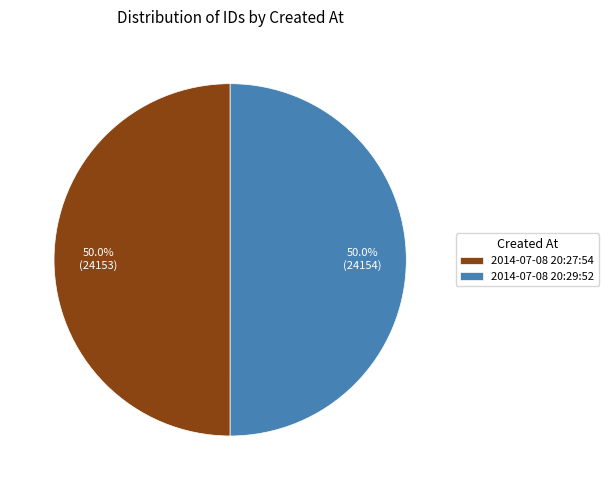

Do 2014-07-08 20:27:54 and 2014-07-08 20:29:52 together represent more than half of the pie?

Yes